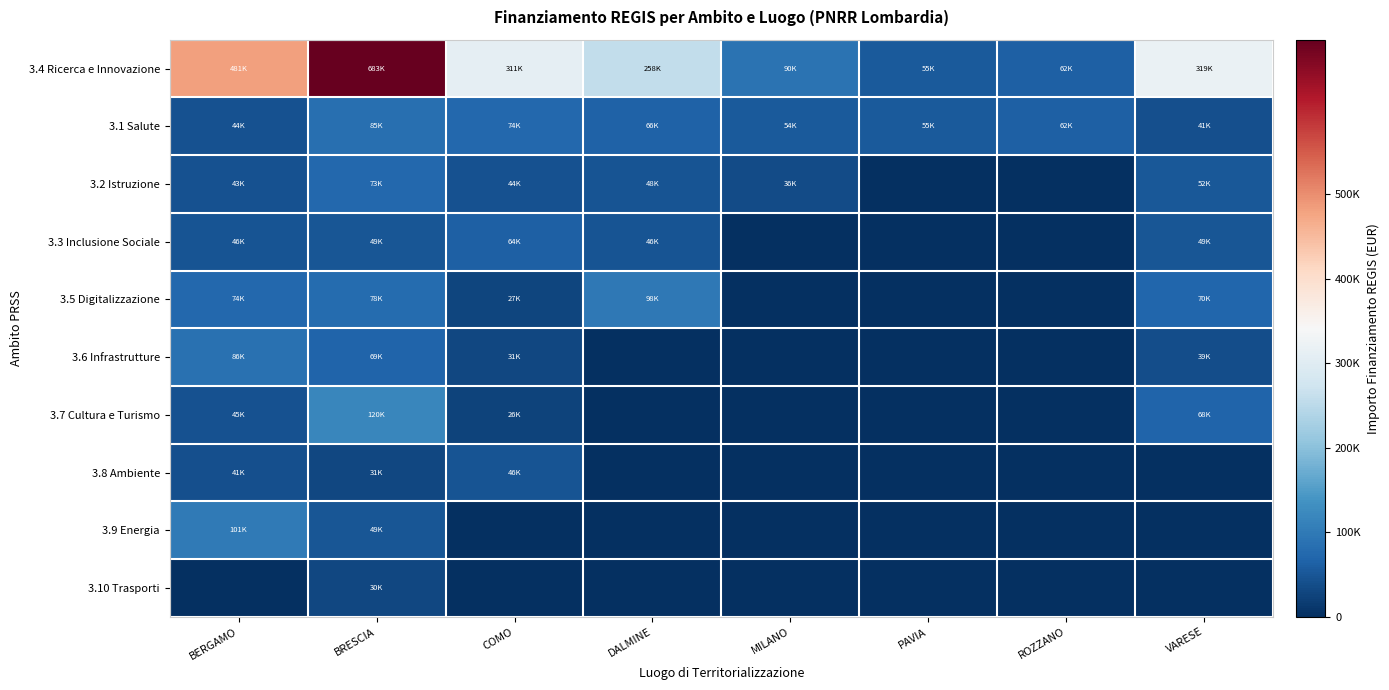

Rank the series by their maximum value, from lowest to highest.

3.10 Trasporti, 3.8 Ambiente, 3.3 Inclusione Sociale, 3.2 Istruzione, 3.1 Salute, 3.6 Infrastrutture, 3.5 Digitalizzazione, 3.9 Energia, 3.7 Cultura e Turismo, 3.4 Ricerca e Innovazione